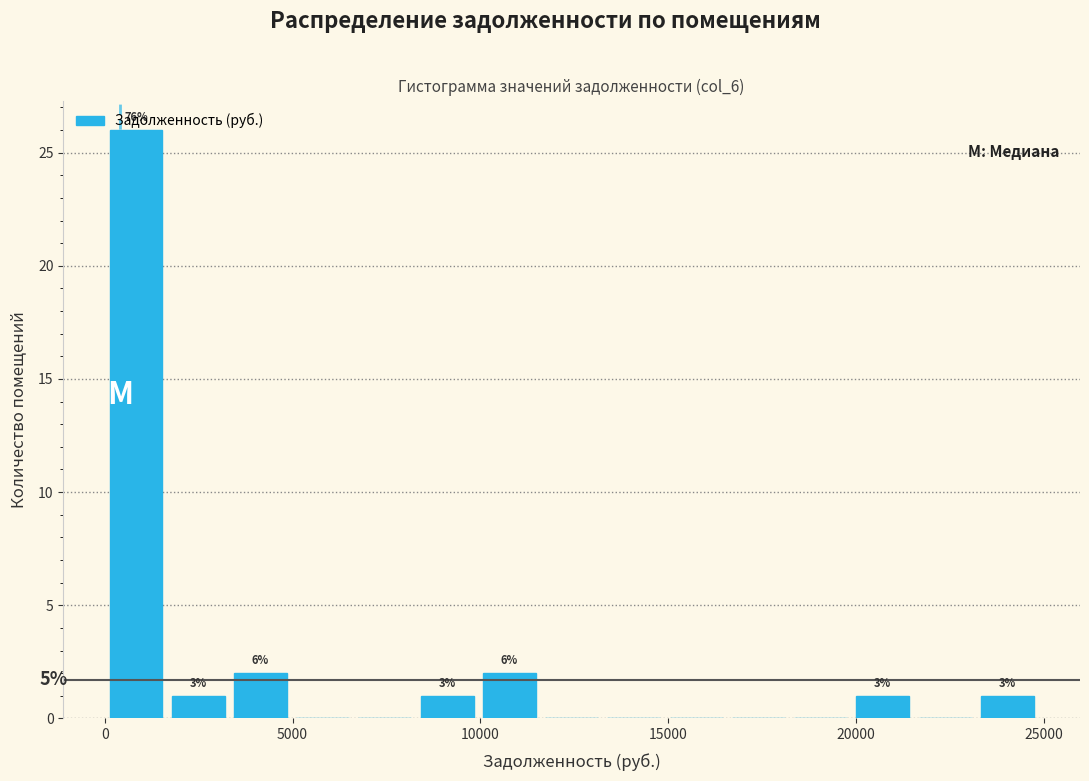

Read against the x-axis, roughly where is the centre of the tallest bar?

1000